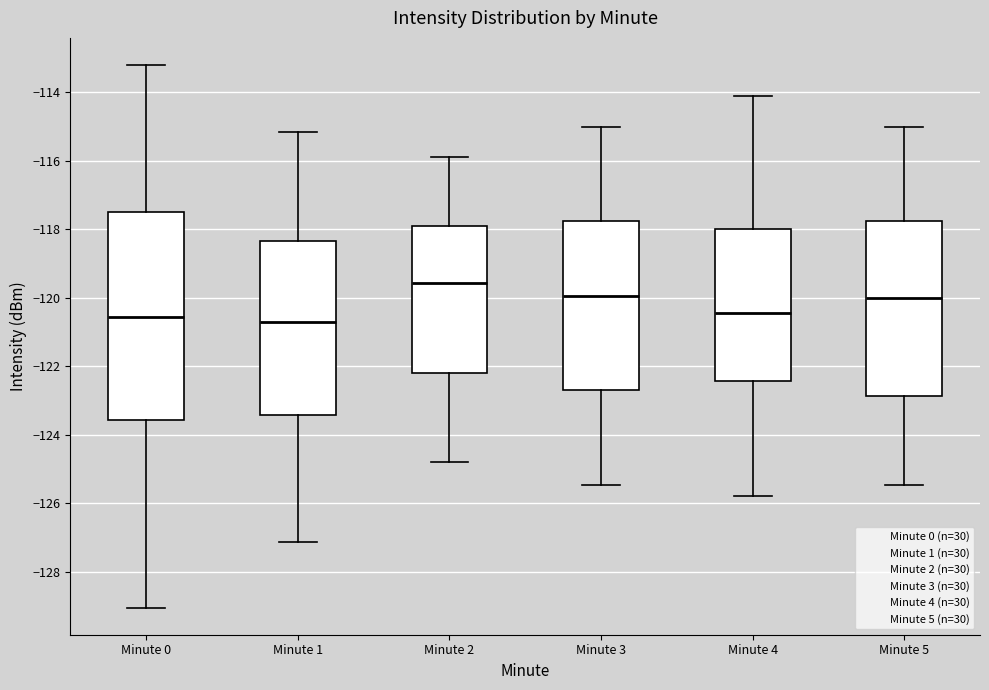

Reading left to right, transcribe this box plot: for each box, give where its median line is, the range the box spans, and where its two whiskers end, as read against the y-axis. The values are not printed on the chart, so give them approximately, as read against the axis.

Minute 0: median -120.6, box -123.6 to -117.6, whiskers -129.0 to -113.2
Minute 1: median -120.6, box -123.4 to -118.4, whiskers -127.2 to -115.2
Minute 2: median -119.6, box -122.2 to -118.0, whiskers -124.8 to -115.8
Minute 3: median -120.0, box -122.6 to -117.8, whiskers -125.4 to -115.0
Minute 4: median -120.4, box -122.4 to -118.0, whiskers -125.8 to -114.2
Minute 5: median -120.0, box -122.8 to -117.8, whiskers -125.4 to -115.0